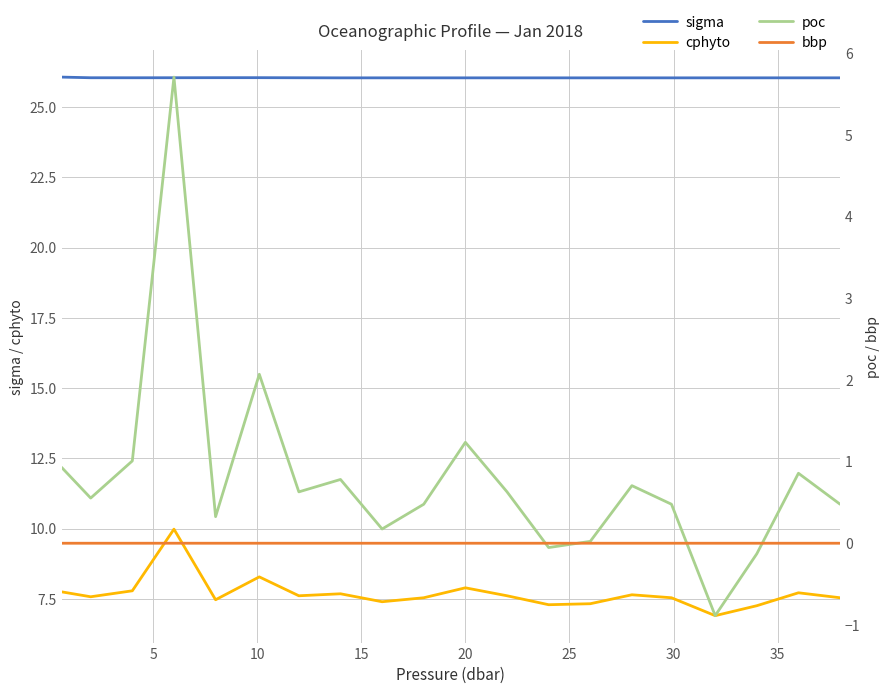

Reading left to right, extract all data points from this chart.

sigma: 26.1	26.1	26.0	26.1	26.1	26.1	26.1	26.0	26.0	26.0	26.0	26.0	26.0	26.0	26.0	26.0	26.0	26.0	26.0	26.0
cphyto: 7.8	7.6	7.8	10.0	7.5	8.3	7.6	7.7	7.4	7.5	7.9	7.6	7.3	7.3	7.6	7.5	6.9	7.3	7.7	7.5
poc: 0.9	0.6	1.0	5.7	0.3	2.1	0.6	0.8	0.2	0.5	1.2	0.6	-0.1	0.0	0.7	0.5	-0.9	-0.1	0.9	0.5
bbp: 0.0	0.0	0.0	0.0	0.0	0.0	0.0	0.0	0.0	0.0	0.0	0.0	0.0	0.0	0.0	0.0	0.0	0.0	0.0	0.0